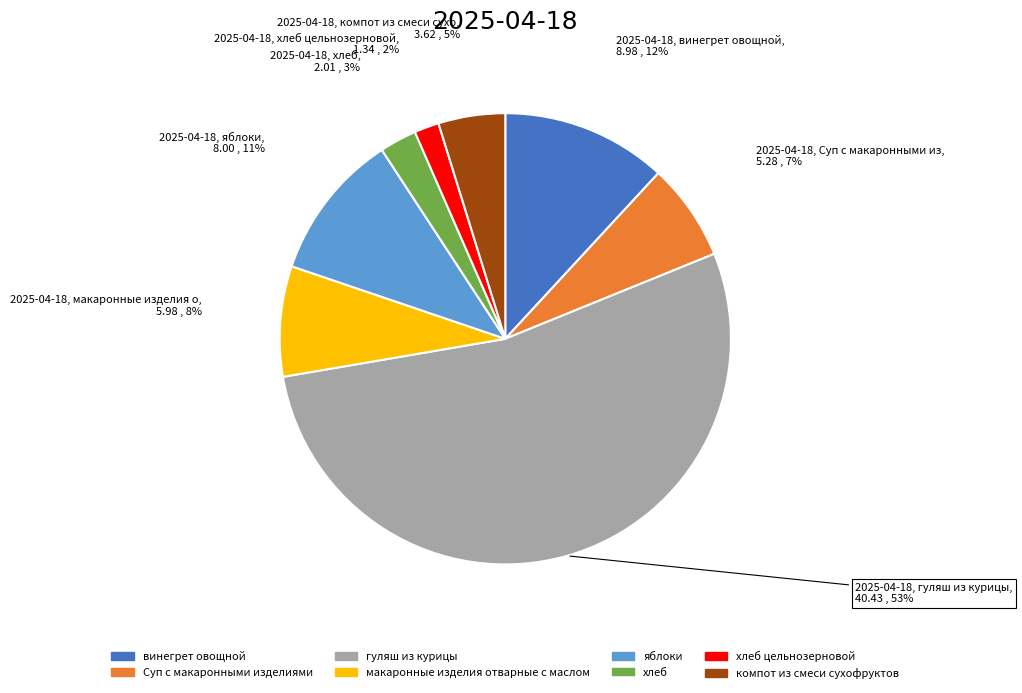

To the nearest percent, what is the average slice percentage?

12%